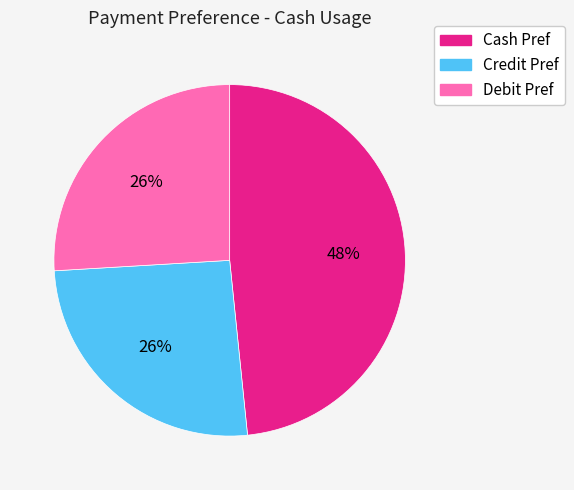

True or false: Cash Pref accounts for 40% of the total.

False